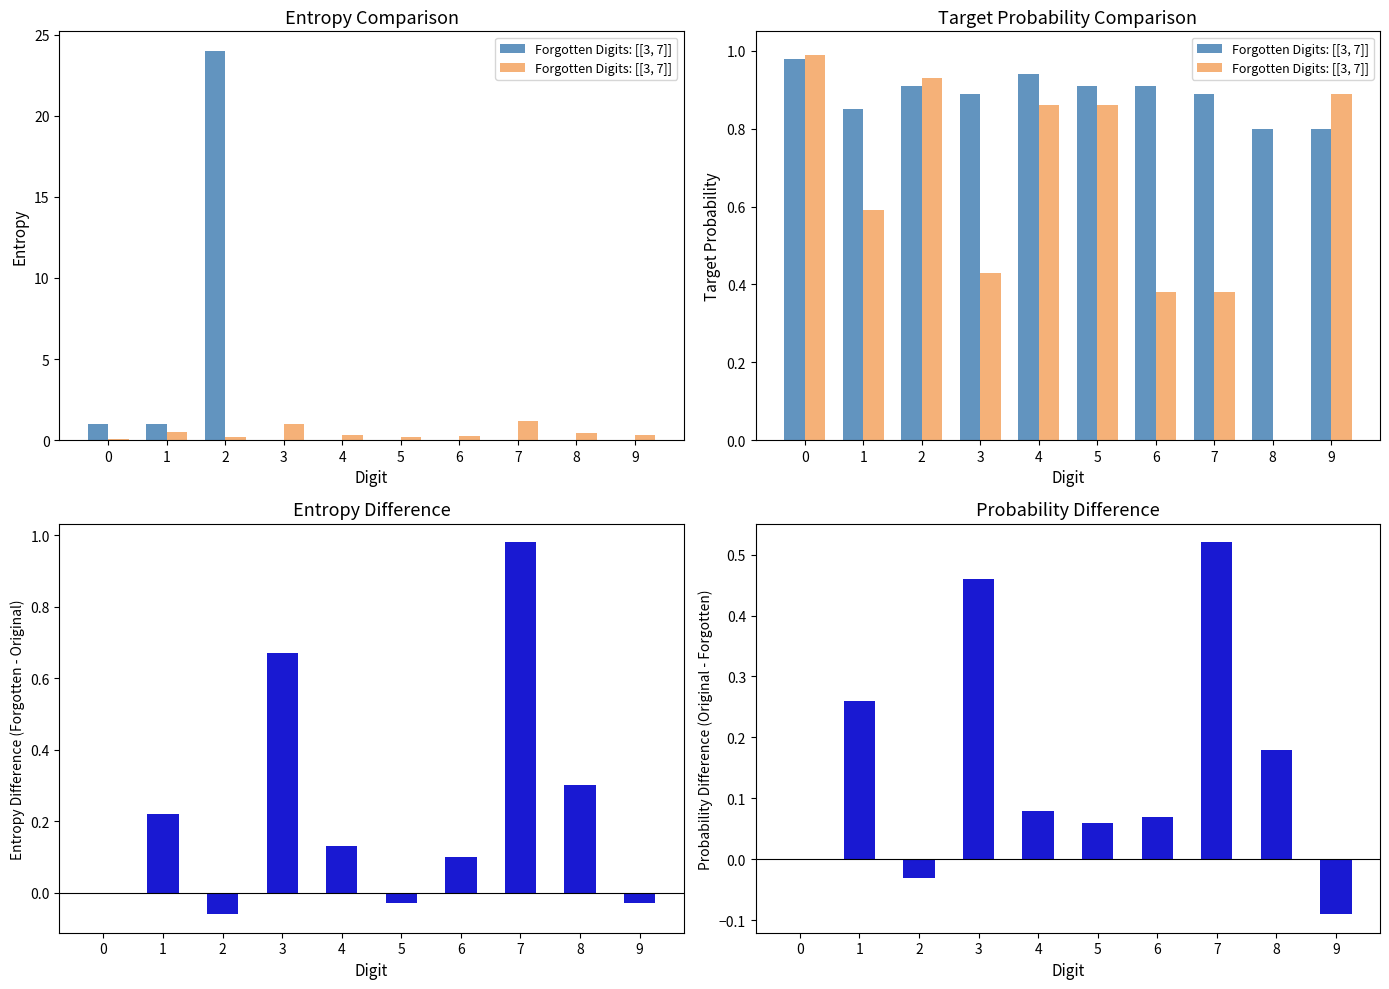

At how many categories does at least one series exceed 0?

10